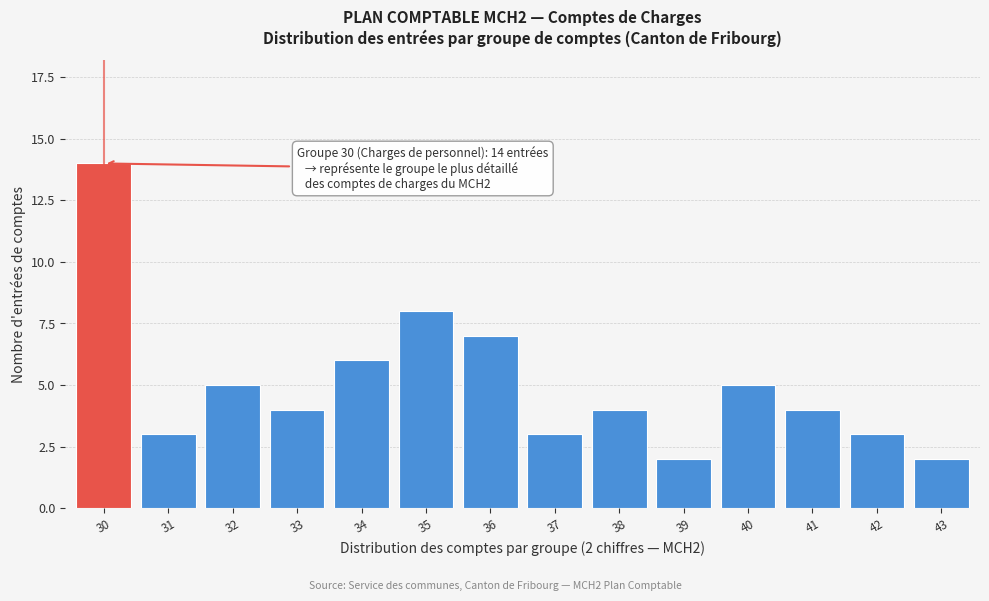

Reading right to left, extract all data points from this chart.

2	3	4	5	2	4	3	7	8	6	4	5	3	14